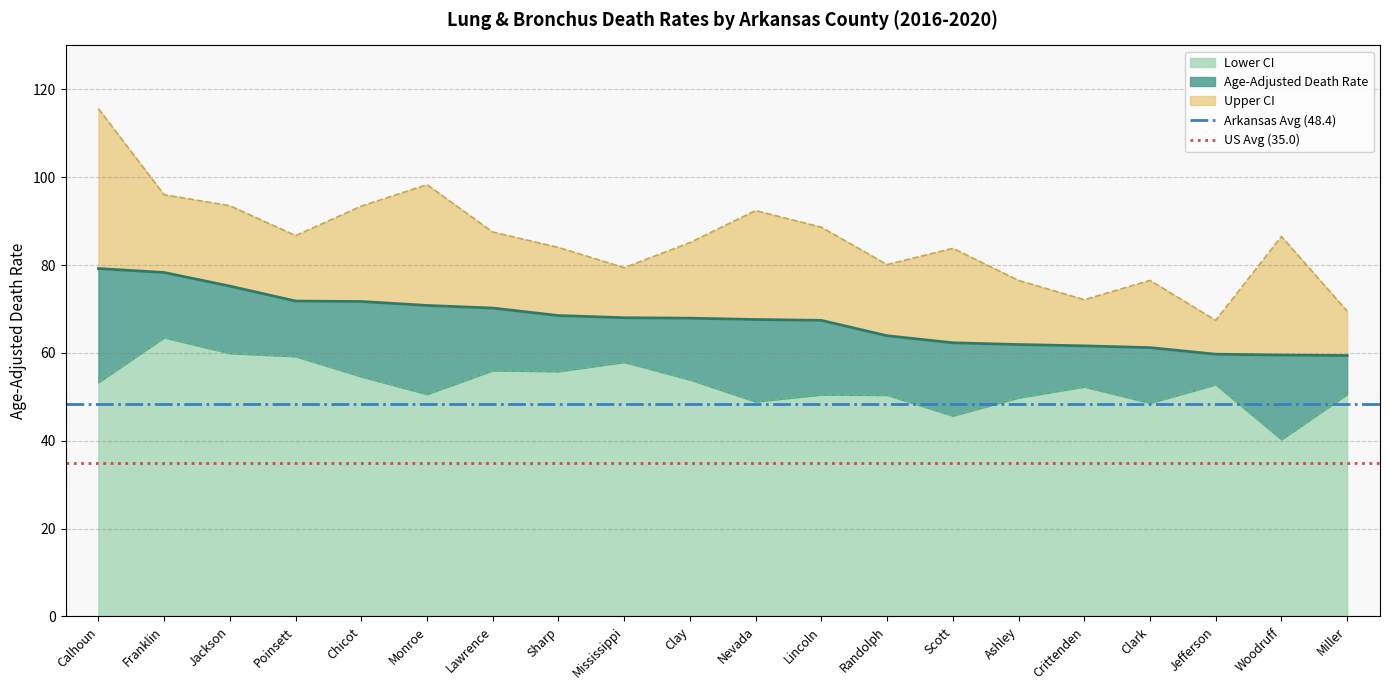

True or false: Lower CI has a value of 38.1 at Chicot.

False